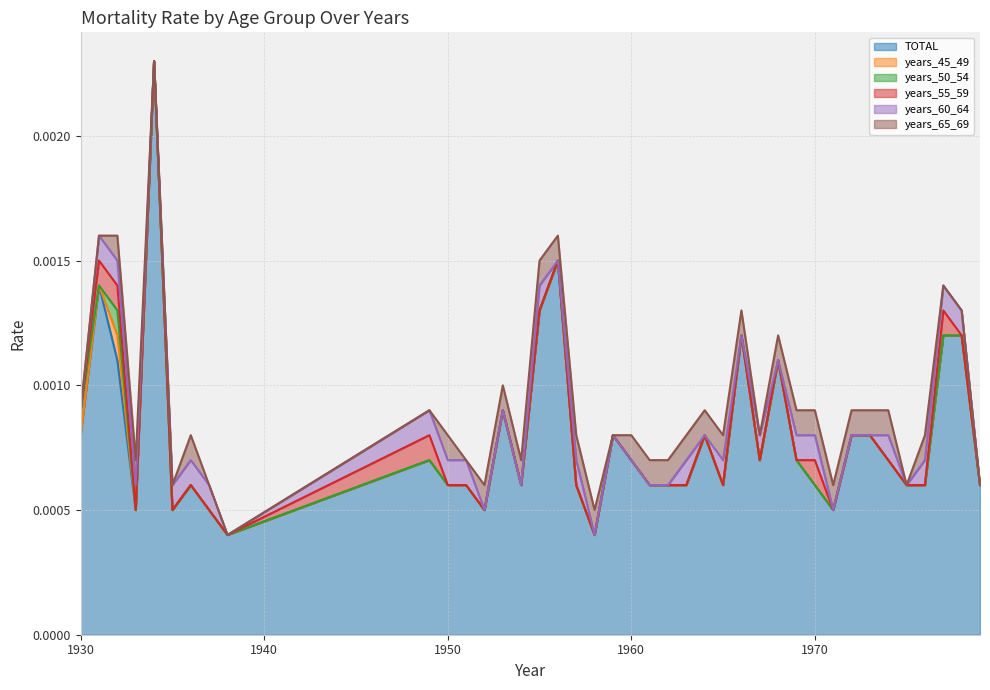

Does the chart display data point markers on the line(s)?

No